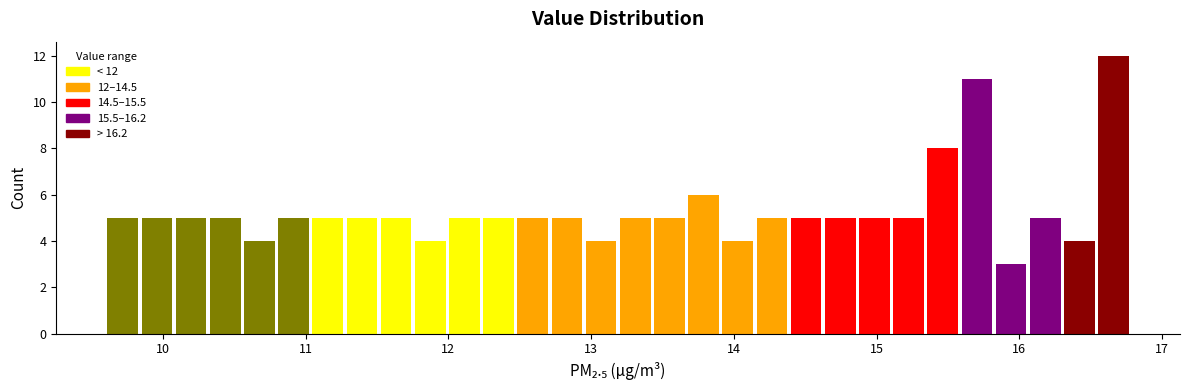

Around what value on the x-axis is the tallest bar? Give the approximate position of its centre, as read against the axis.

16.7